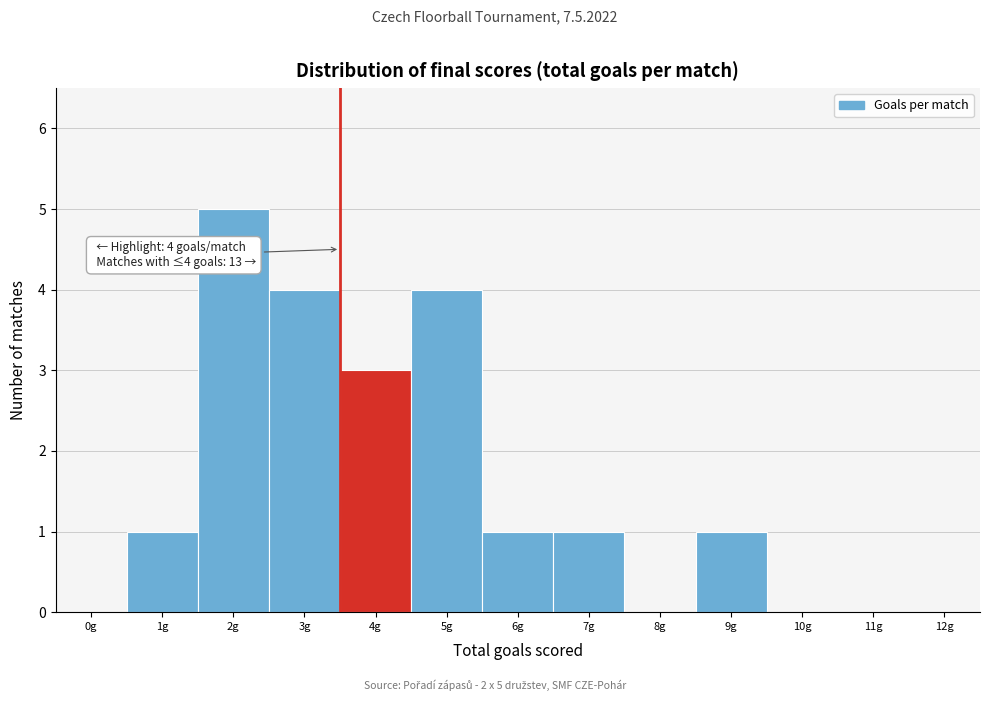

Reading right to left, list all the values displayed in this chart.

12g=0	11g=0	10g=0	9g=1	8g=0	7g=1	6g=1	5g=4	4g=3	3g=4	2g=5	1g=1	0g=0